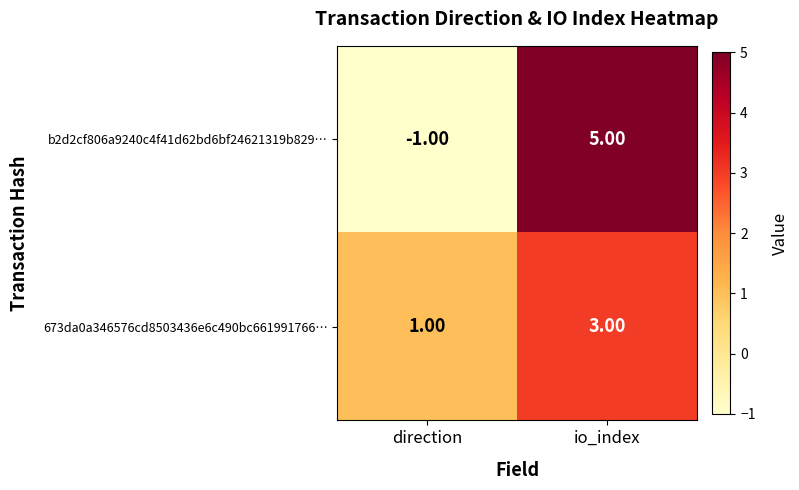

Where is b2d2cf806a9240c4f41d62bd6bf24621319b829… nearest to the value 2?

direction